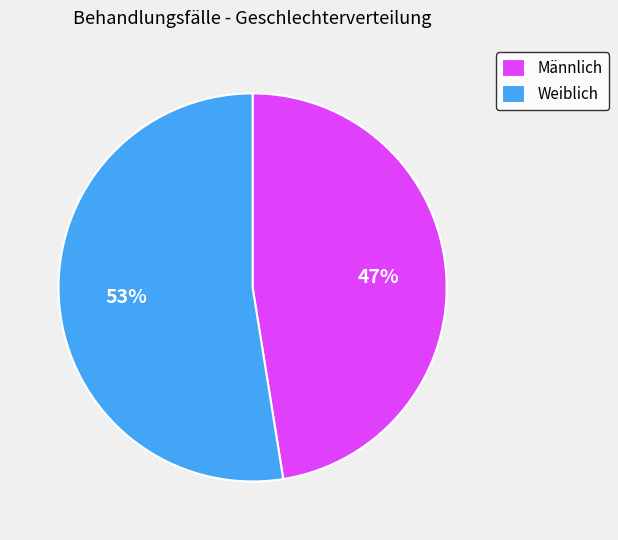

How many segments does this pie chart have?

2